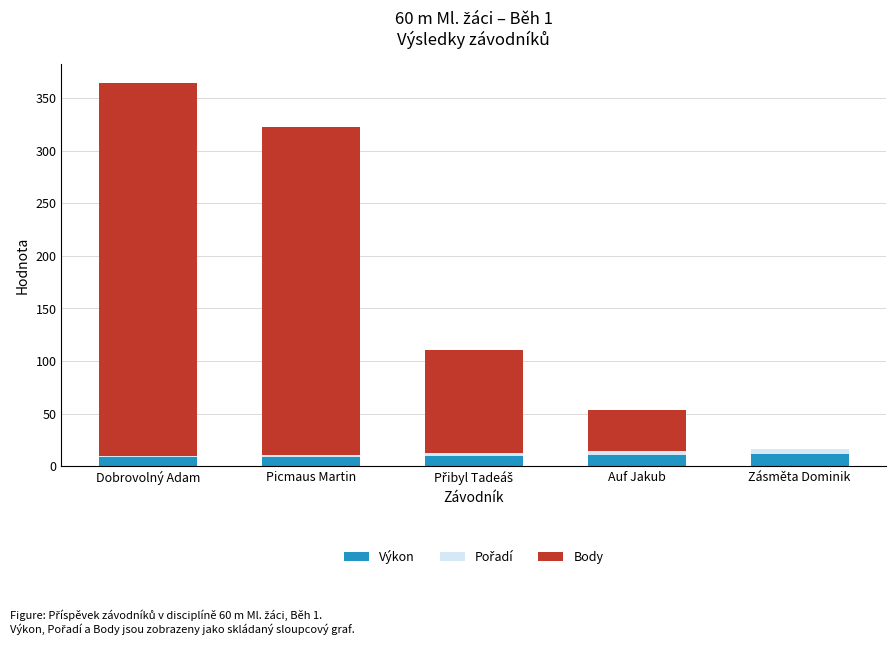

At which category is the sum across all series the highest?

Dobrovolný Adam